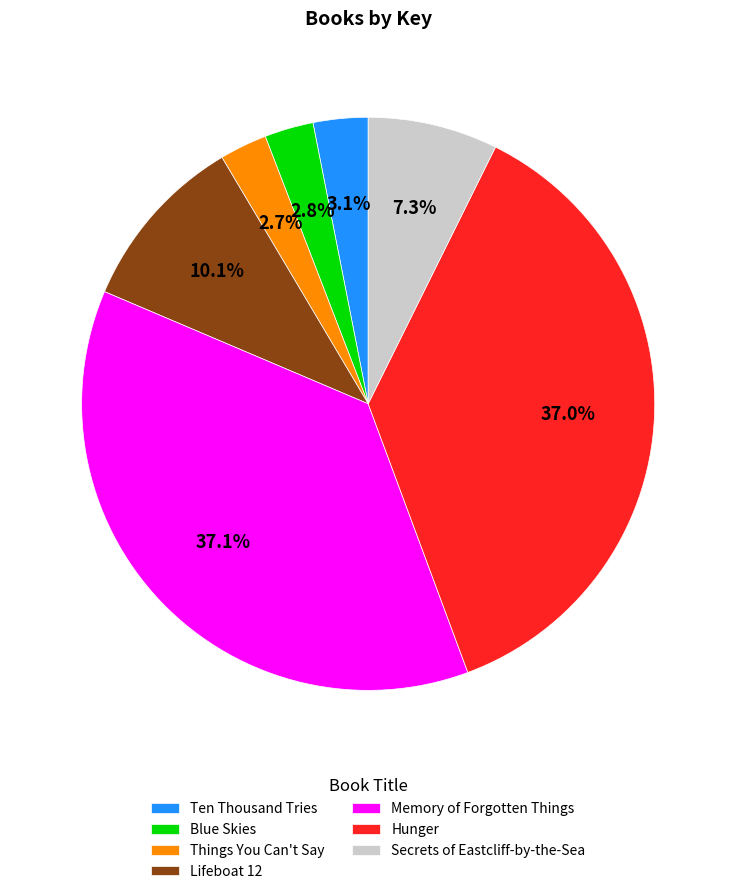

Is the sum of Ten Thousand Tries and Secrets of Eastcliff-by-the-Sea greater than half?

No